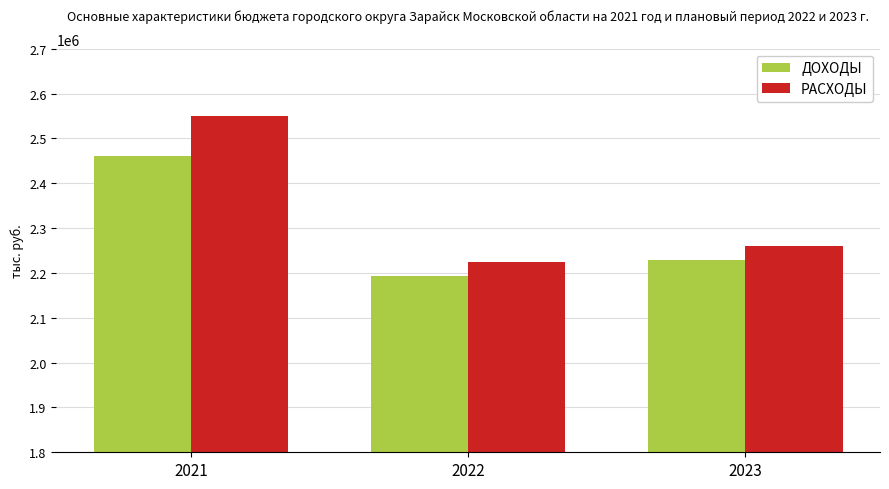

Is it true that РАСХОДЫ equals 620135 at 2021?

False